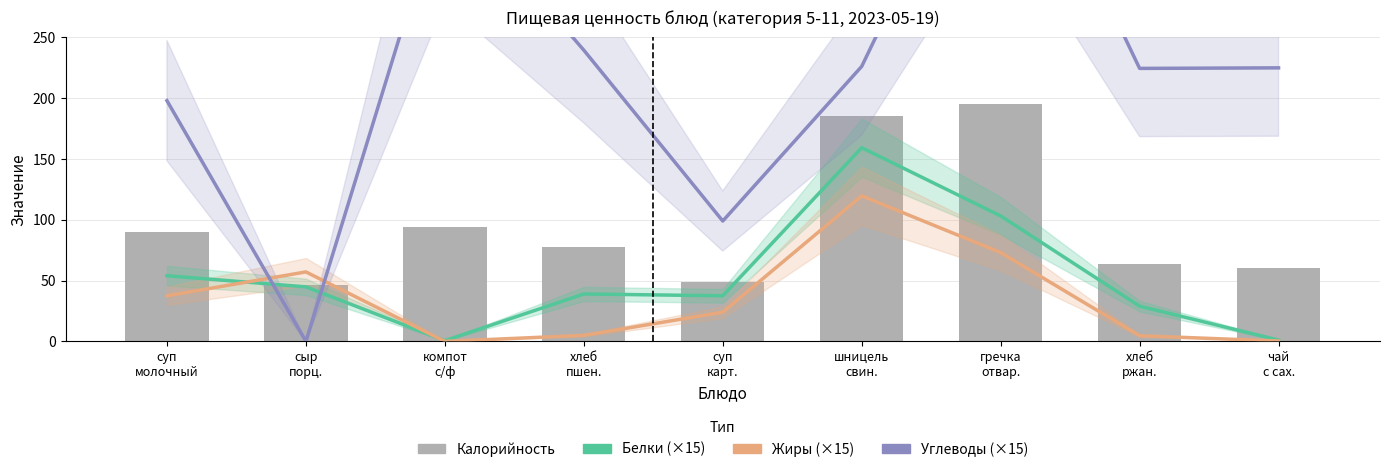

At how many categories does at least one series exceed 97?

8